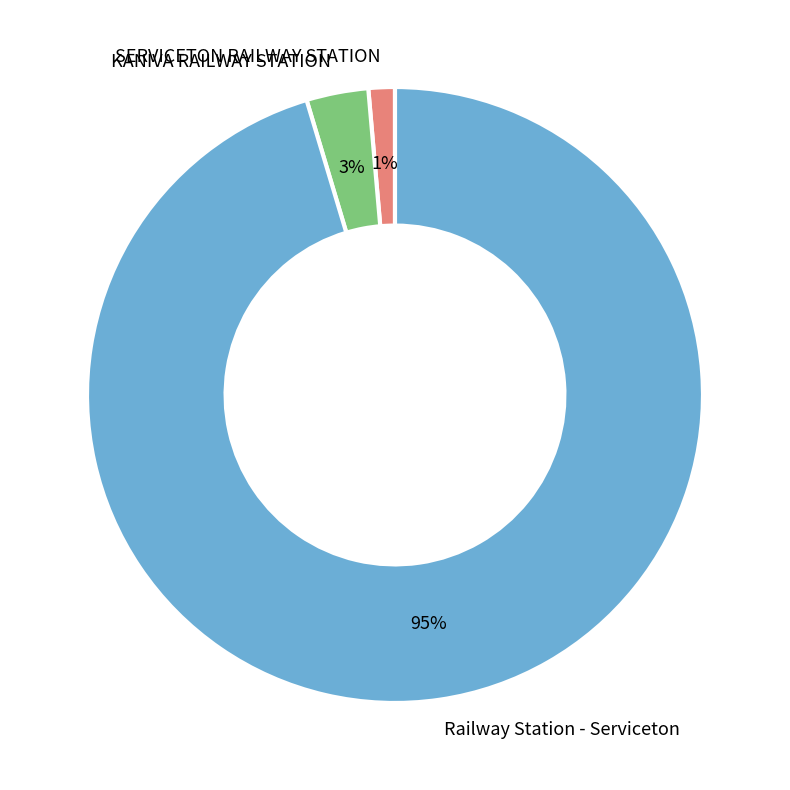

To the nearest percent, what is the average slice percentage?

33%